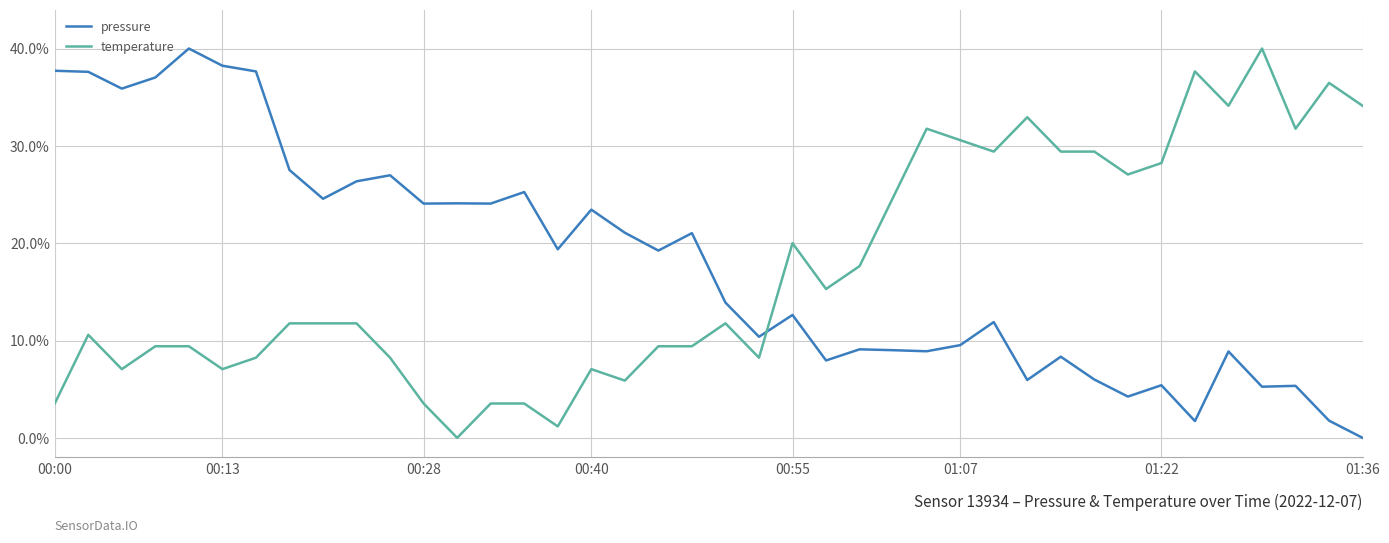

What is the highest value of the pressure series?

40.0